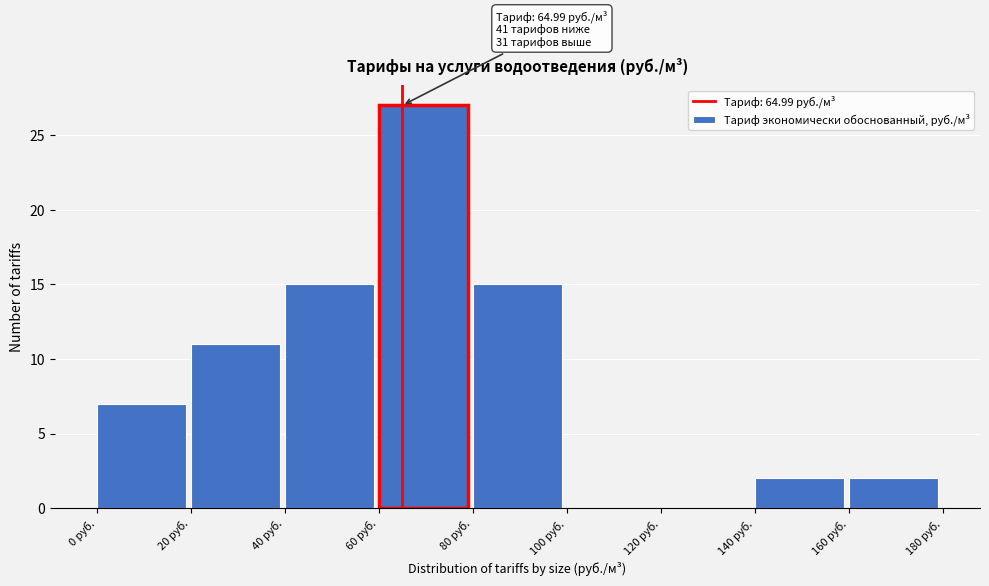

Over which range of the x-axis is the bar tallest?

60 to 80